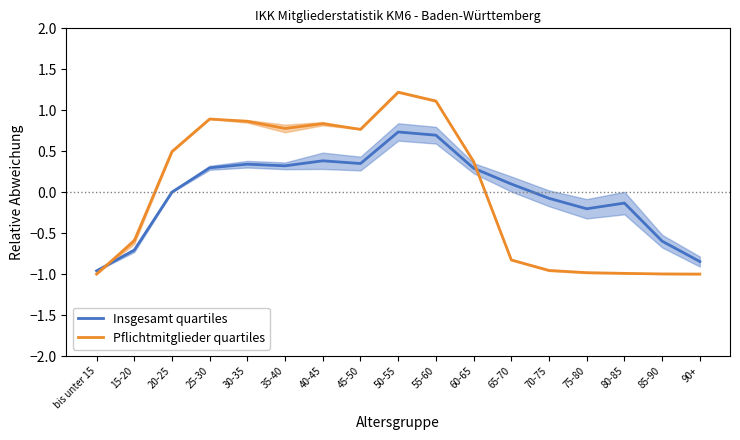

What is the maximum value shown in the chart?

1.2